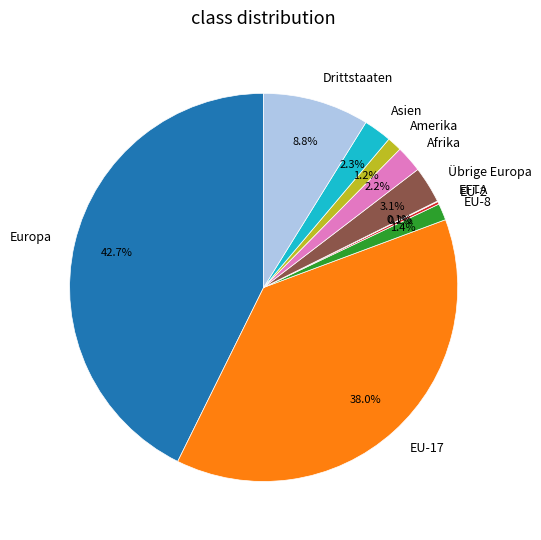

Between Afrika and Übrige Europa, which is larger?

Übrige Europa